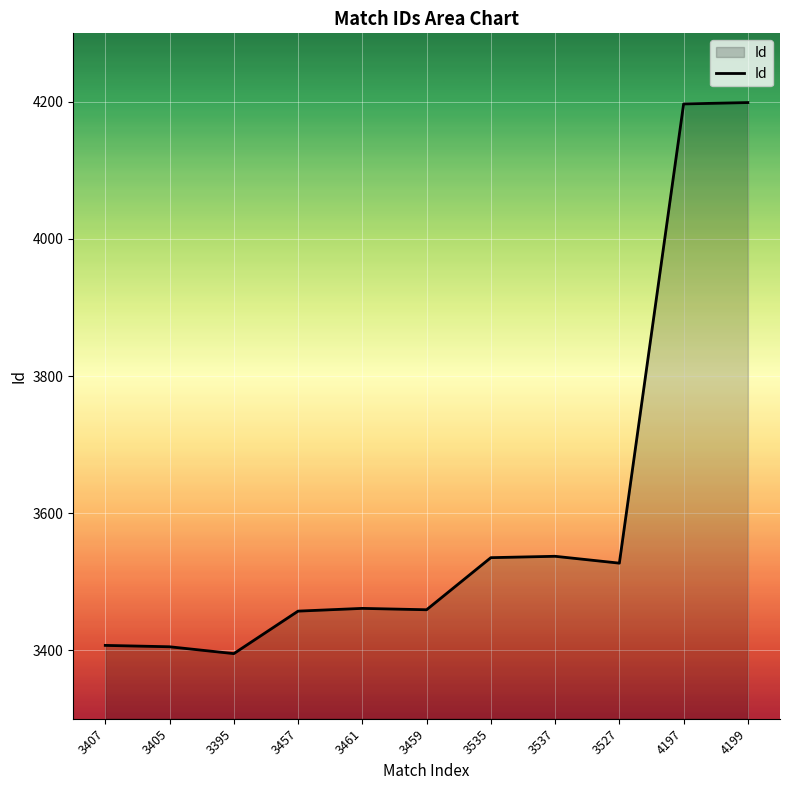

What is the difference between the maximum and minimum values?

804